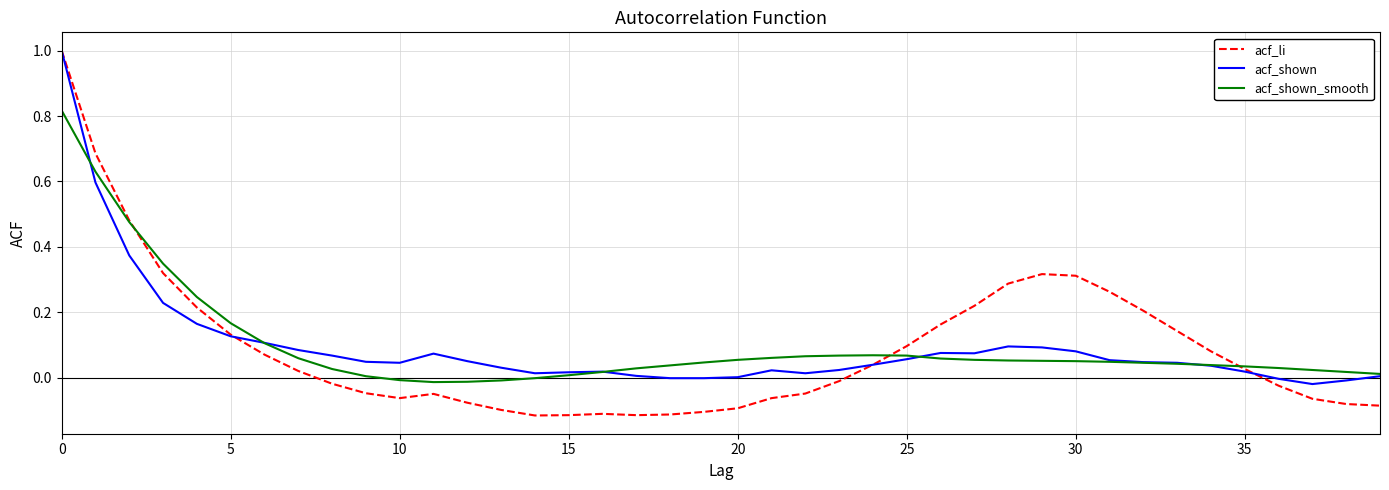

Count the number of categories in the chart.

40